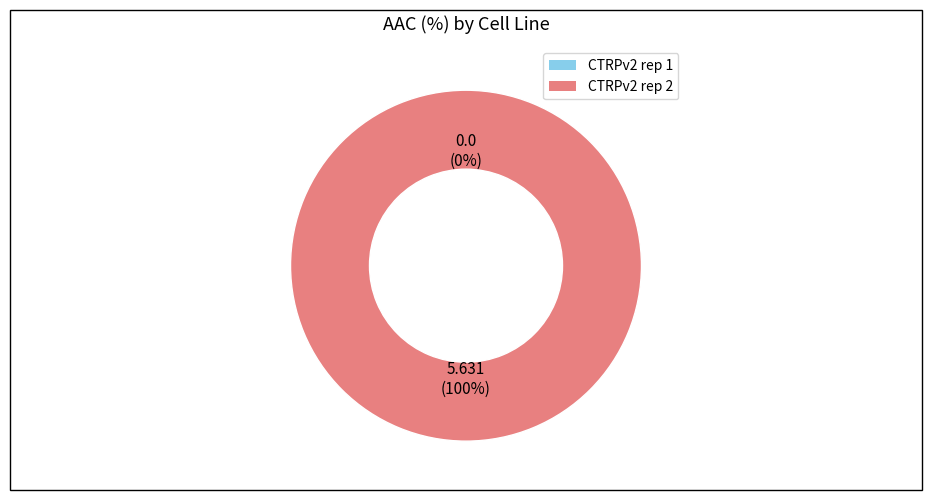

What is the change in value from CTRPv2 rep 1 to CTRPv2 rep 2?

+5.6